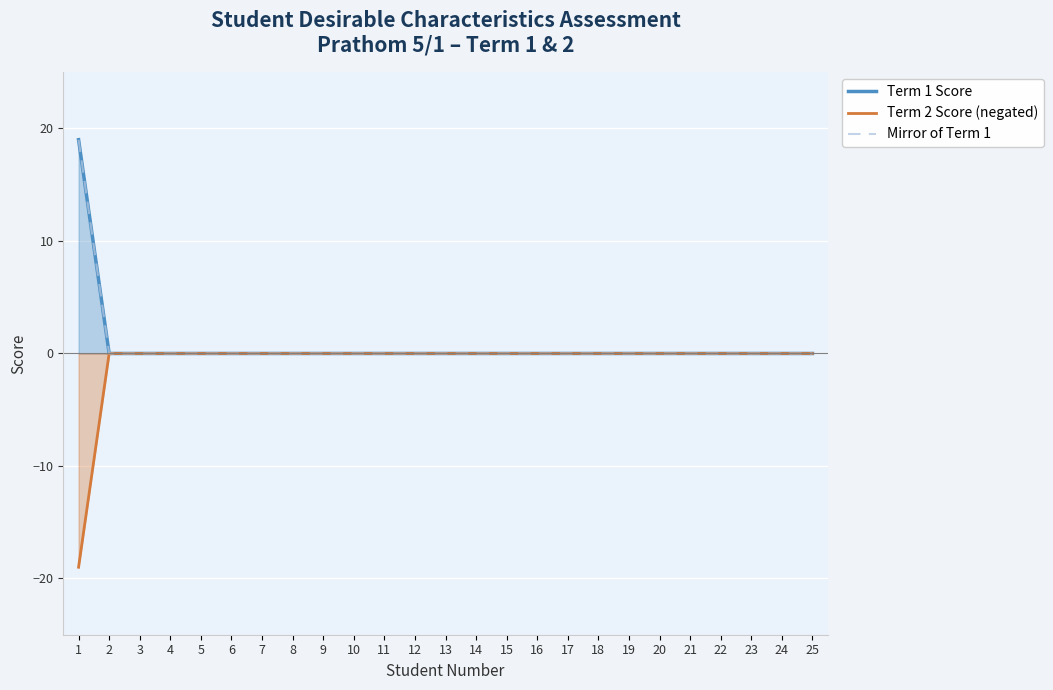

True or false: Mirror of Term 1 has more than 2 points higher than both neighbors.

False